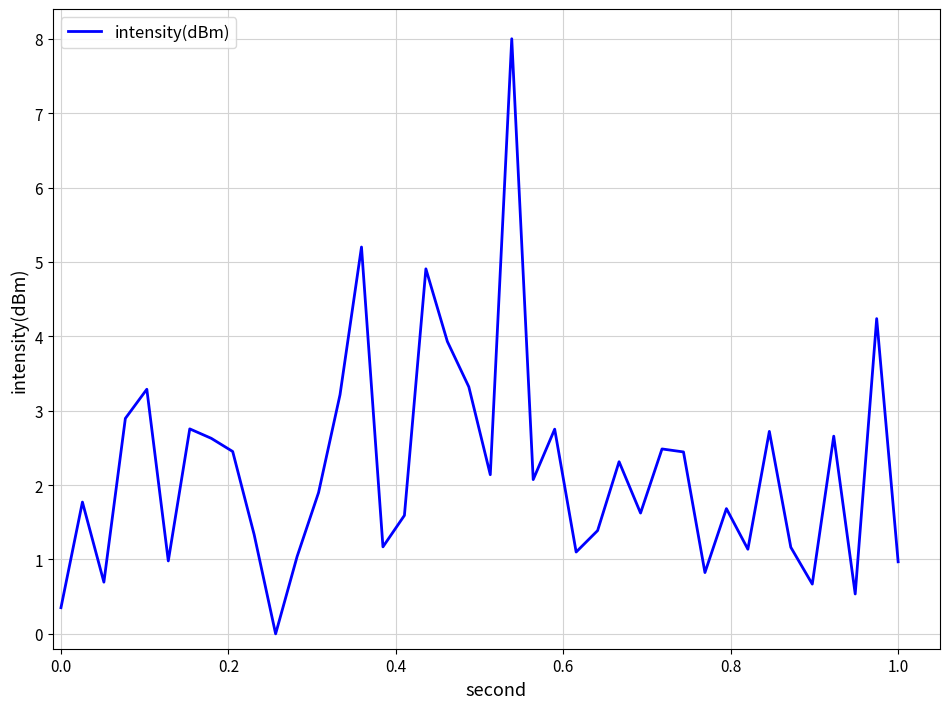

How many series are shown in this chart?

1